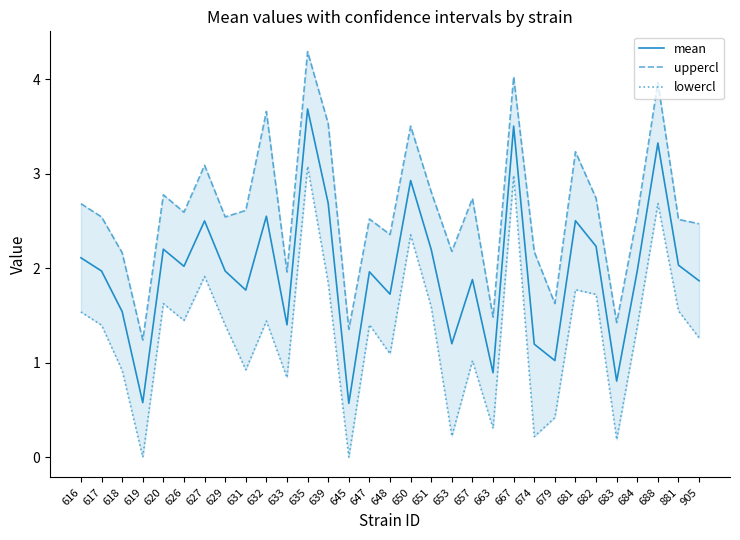

What is the value of the mean point at the 8th from the left?

2.0